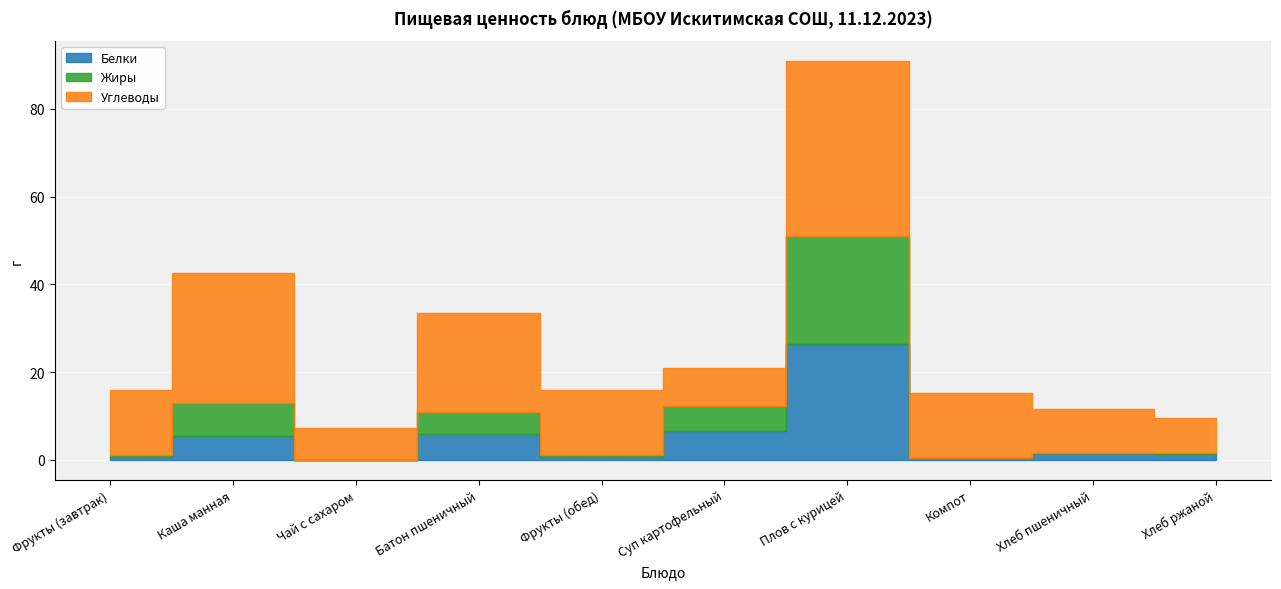

How many interior local valleys does the Углеводы series have?

2